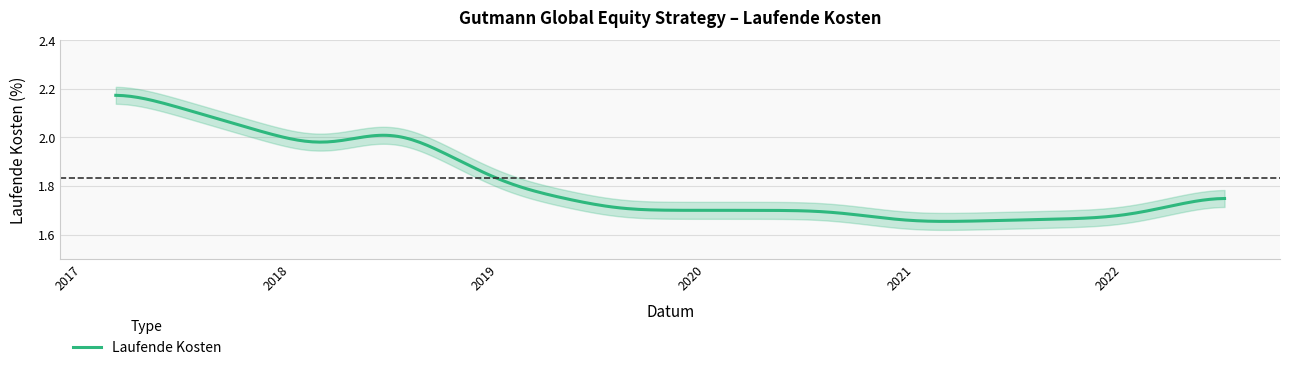

What is the ratio of the value at 2019-01-18 to the value at 2017-03-01?

0.8